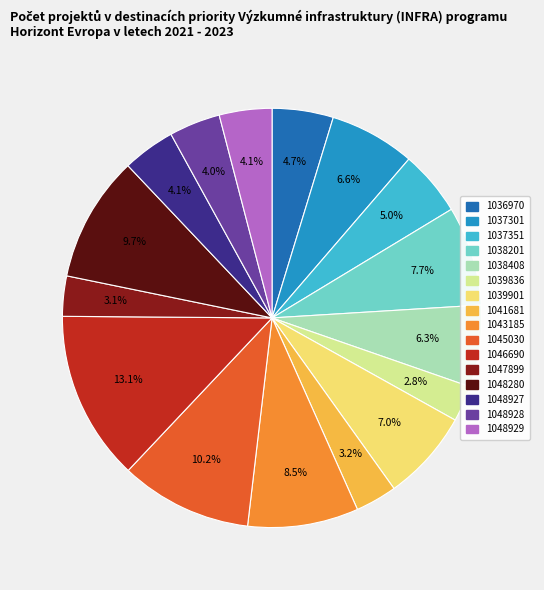

Is there any slice that represents more than half of the pie?

No